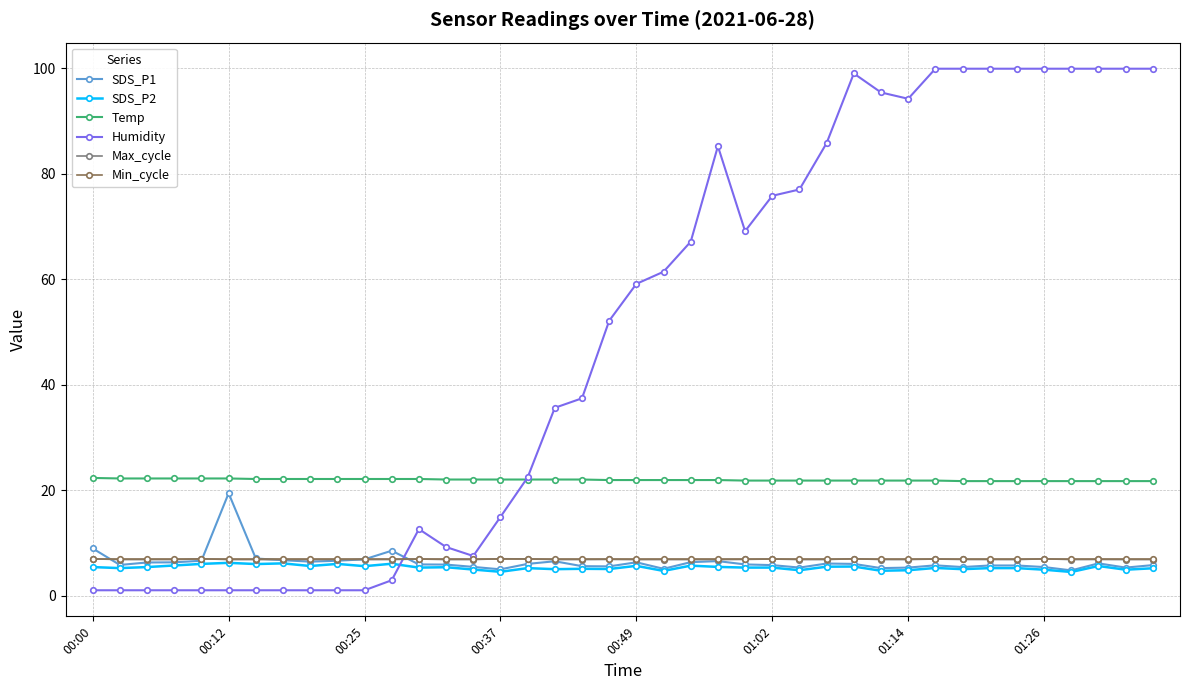

Which series has the largest total across all categories?

Humidity